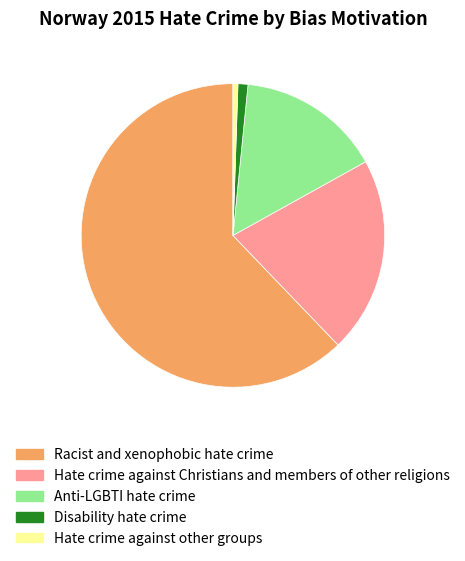

Is the sum of Hate crime against other groups and Racist and xenophobic hate crime greater than half?

Yes